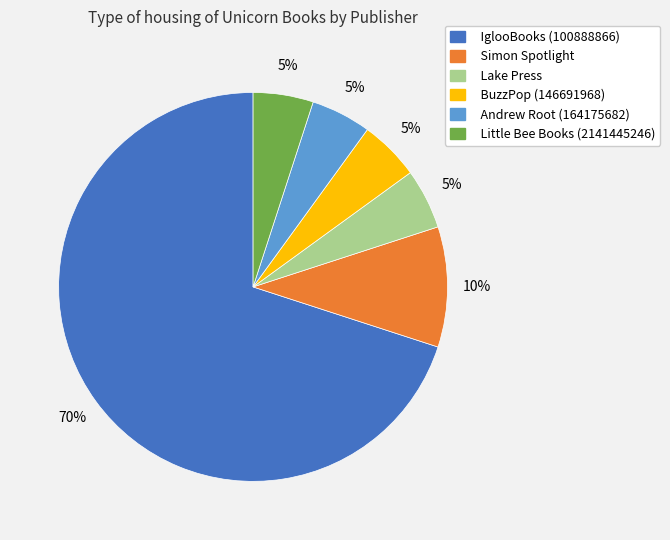

Count the number of slices in the pie.

6